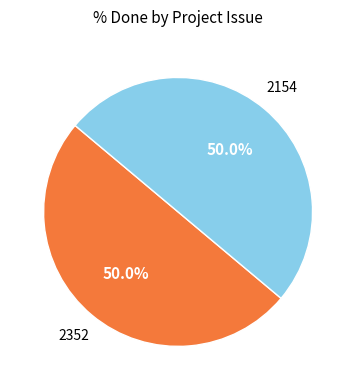

Count the number of slices in the pie.

2